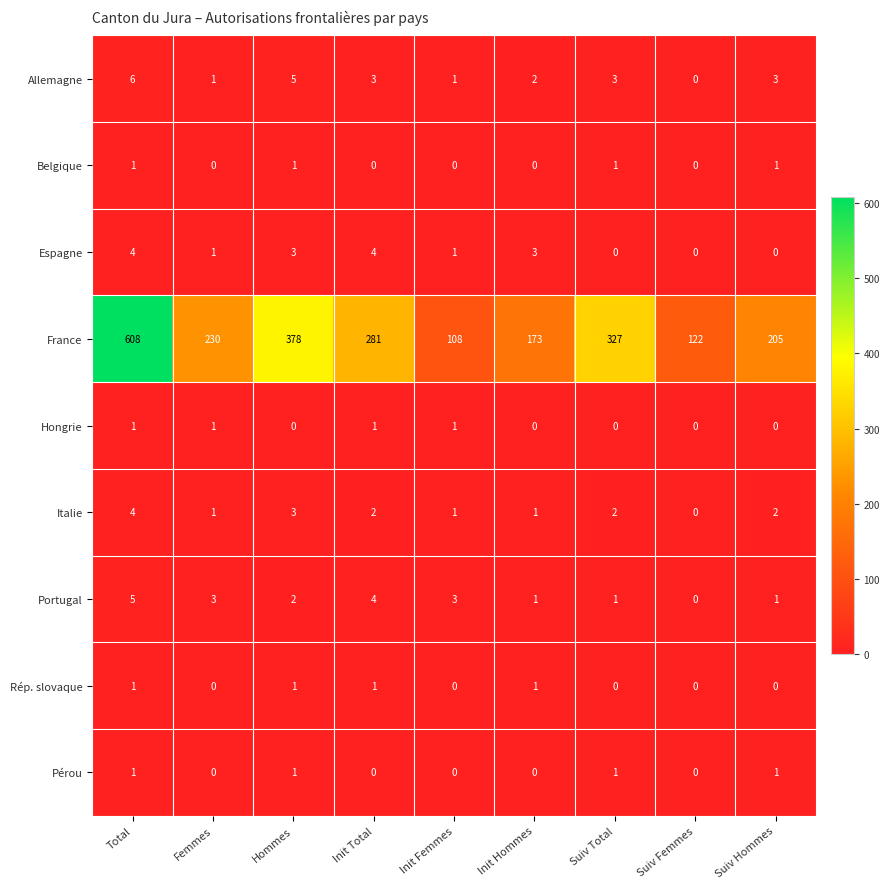

True or false: Allemagne has a value of 2 at Suiv Femmes.

False